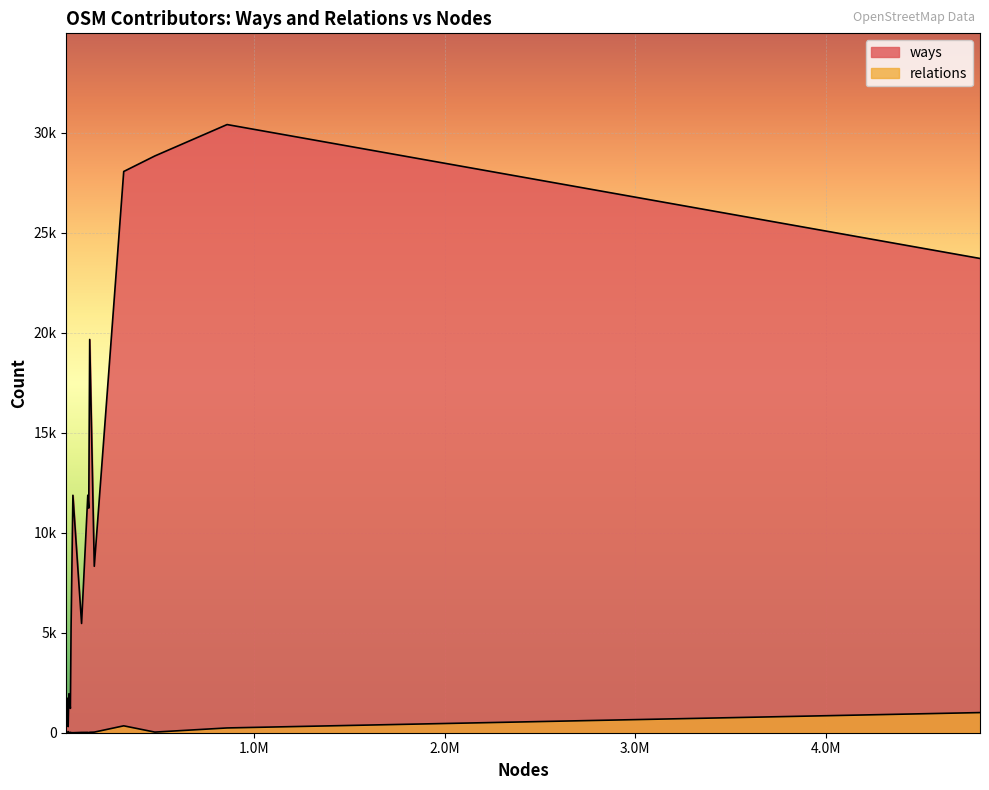

What are all the series names shown in the legend?

ways, relations